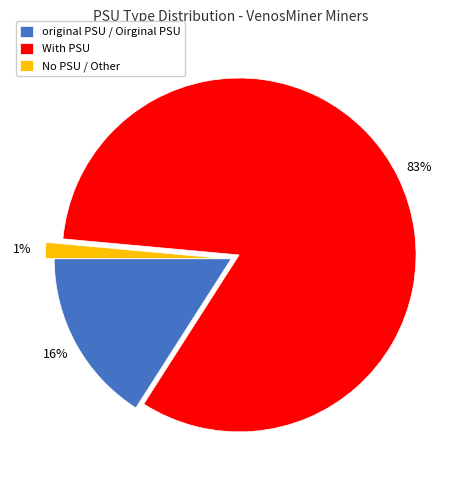

The With PSU slice represents 5% of the pie. True or false?

False